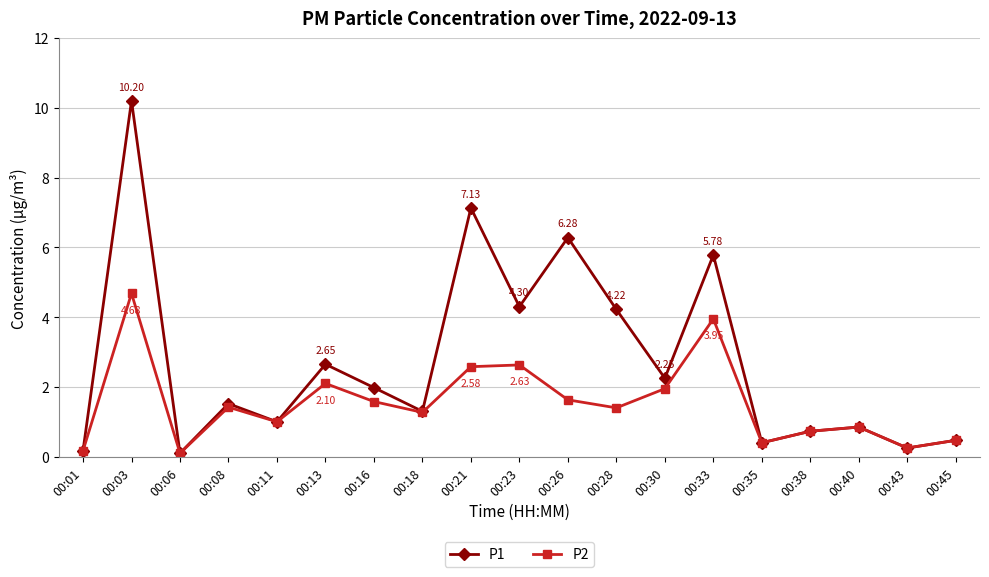

What is the average value of the P1 series?

2.7